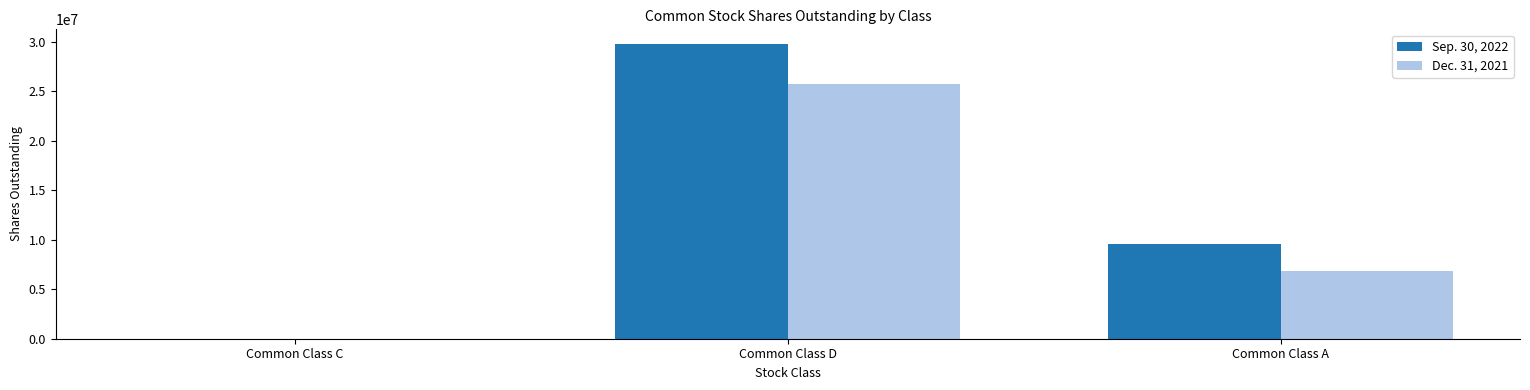

At which category does the chart reach its peak across all series?

Common Class D